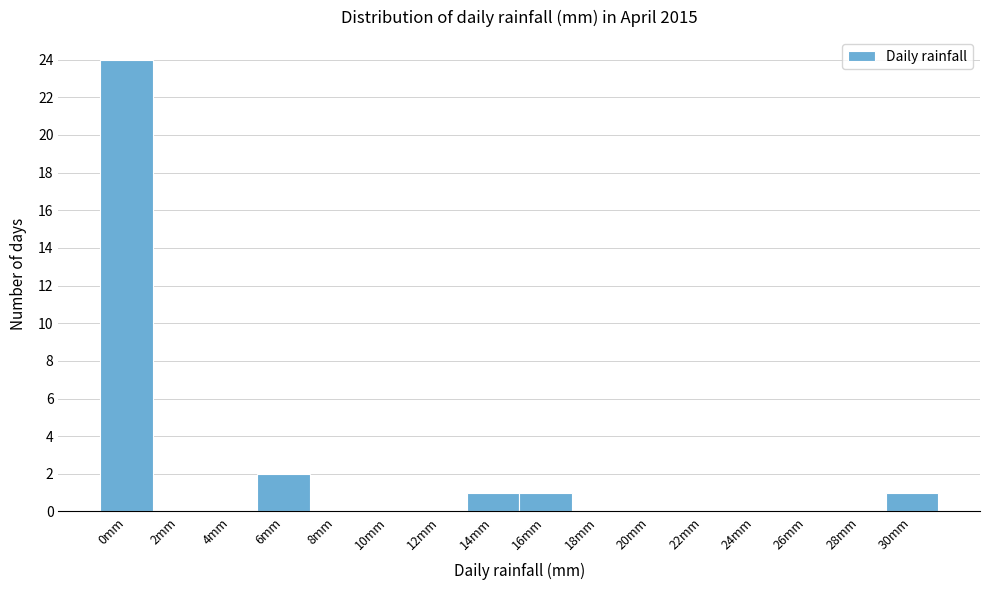

Reading left to right, what are all the values shown in this chart?

0mm=24	2mm=0	4mm=0	6mm=2	8mm=0	10mm=0	12mm=0	14mm=1	16mm=1	18mm=0	20mm=0	22mm=0	24mm=0	26mm=0	28mm=0	30mm=1